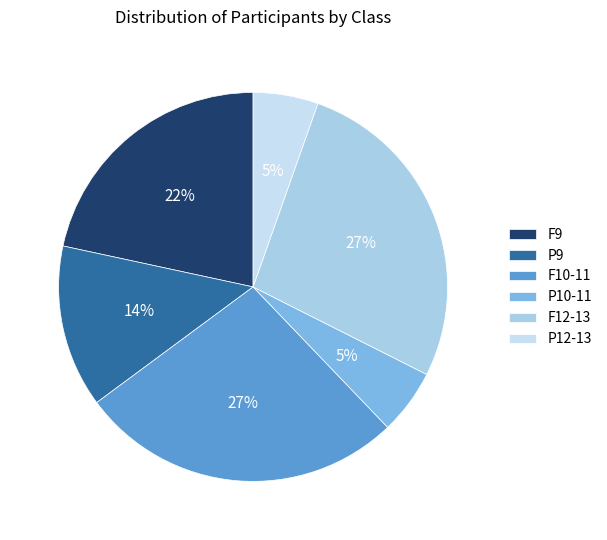

Does P12-13 account for over 50% of the chart?

No